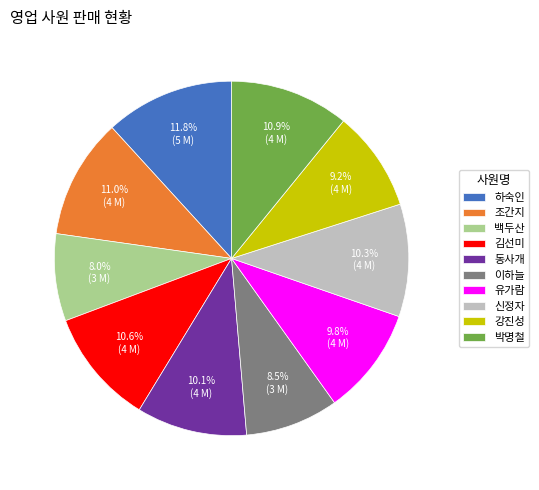

Count the number of slices in the pie.

10